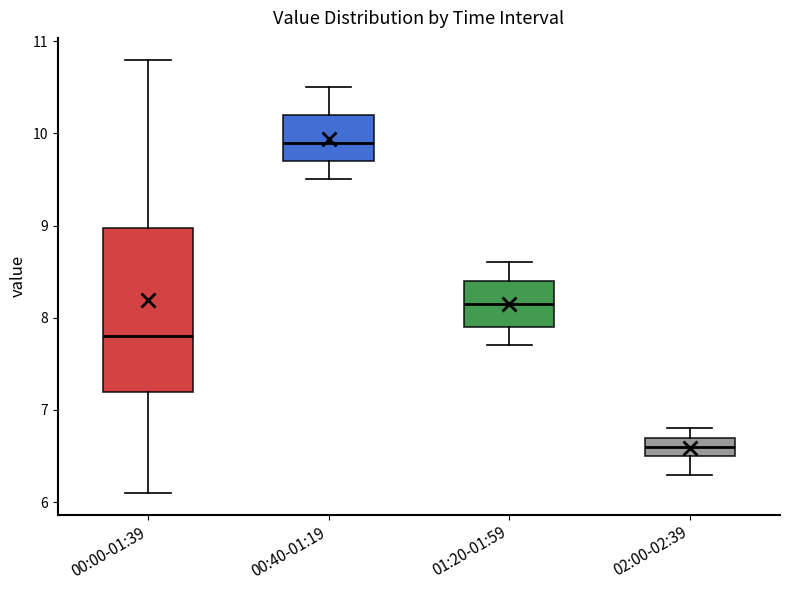

Which box's median line is the highest?

00:40-01:19